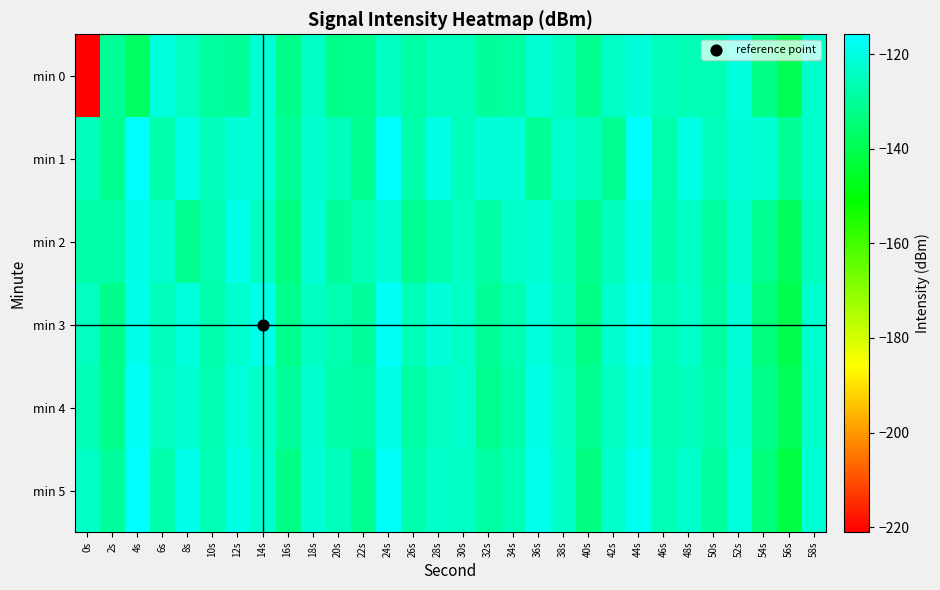

At which category does the chart reach its minimum across all series?

0s